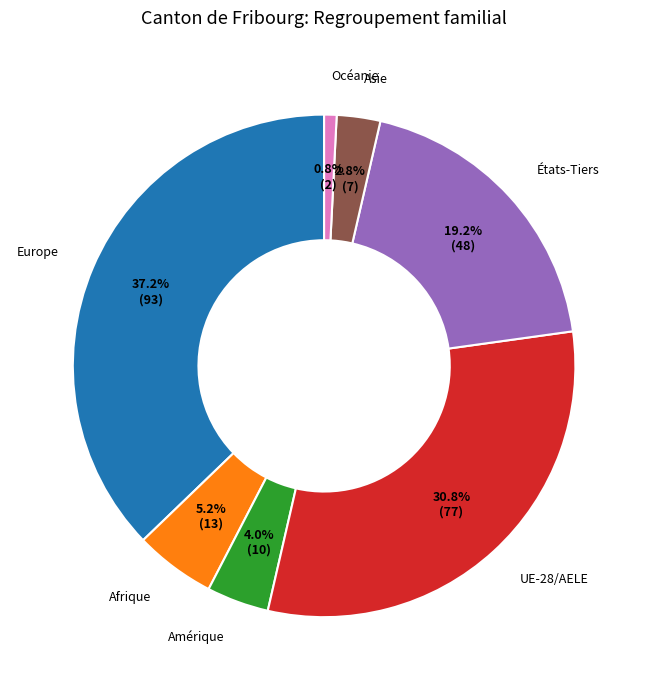

Combined, what portion of the pie is Asie and Afrique?

8.0%